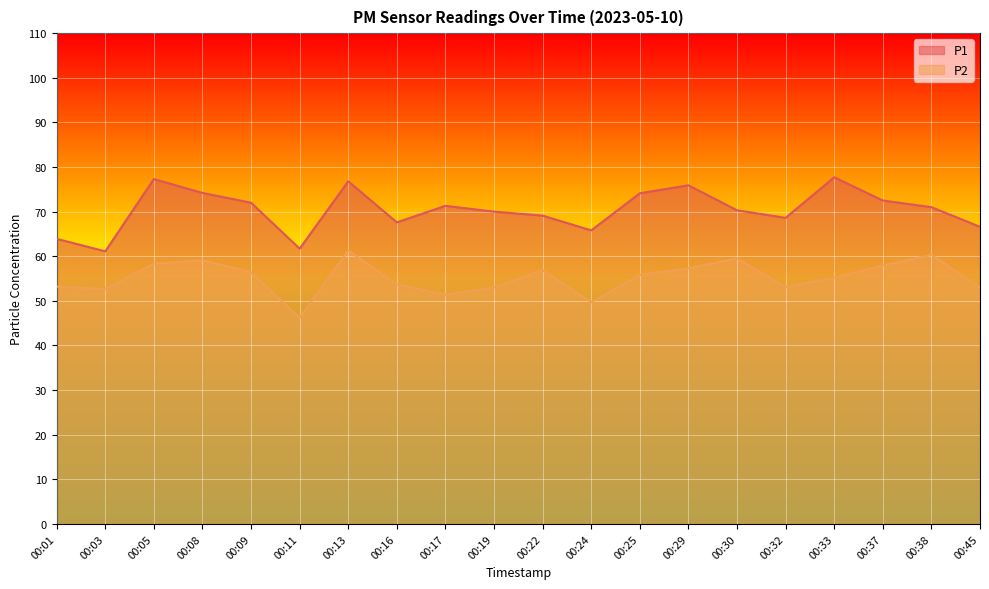

List the series in order of their peak value, lowest first.

P2, P1